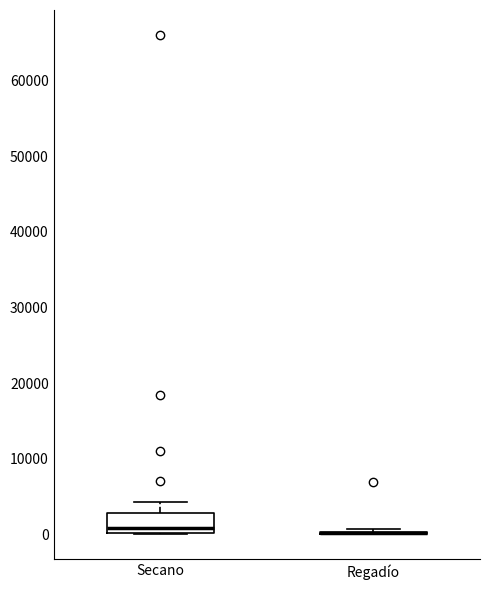

Reading left to right, read every box against the y-axis: the position of its median line, the range the box covers, and the ends of its whiskers. The values are not printed on the chart, so give them approximately, as read against the axis.

Secano: median 1000, box 0 to 3000, whiskers 0 to 4000
Regadío: box collapsed to a line at 0, whiskers 0 to 1000